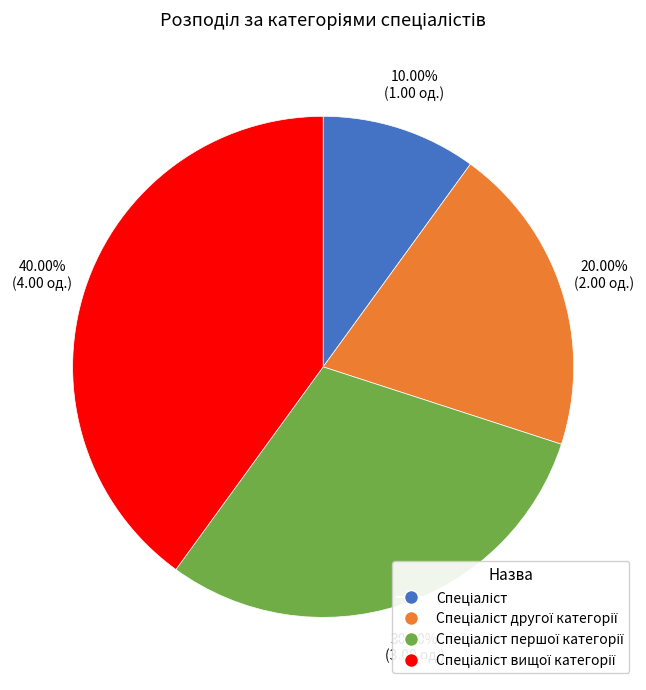

Is there a majority slice in this chart?

No